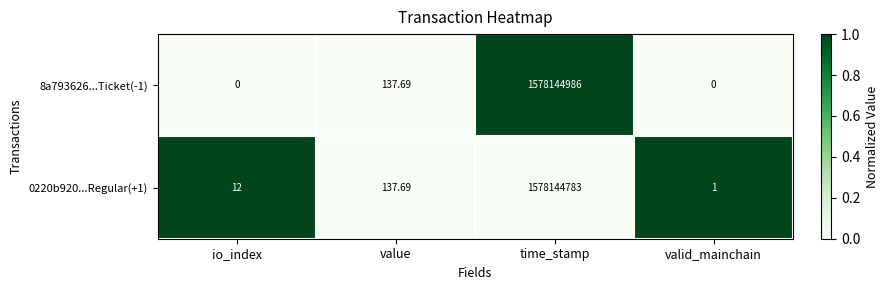

At which label does 0220b920...Regular(+1) first exceed 137?

value